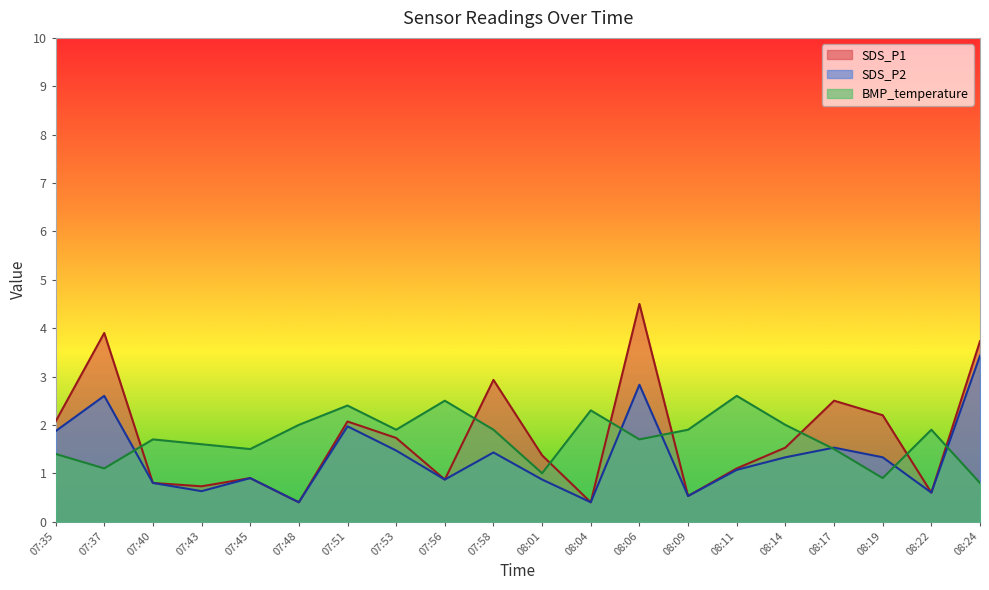

Where does the SDS_P2 series first go above 1?

07:35